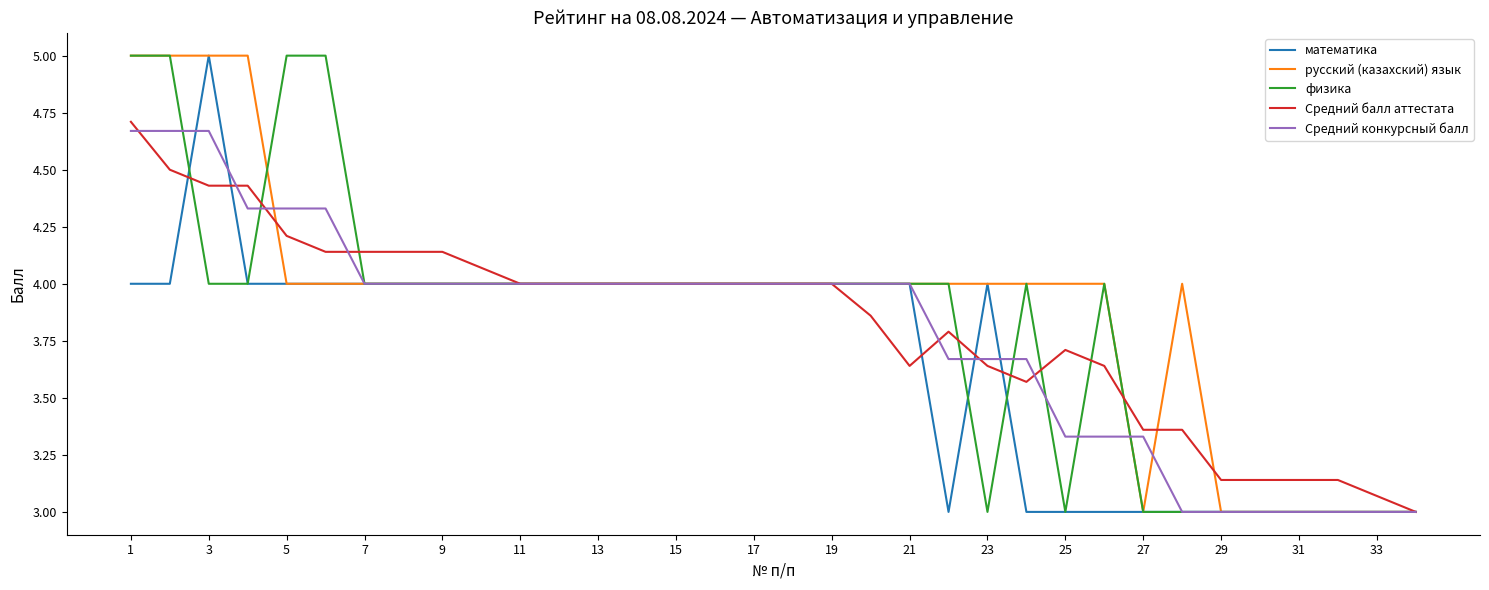

What is the minimum value for физика?

3.0